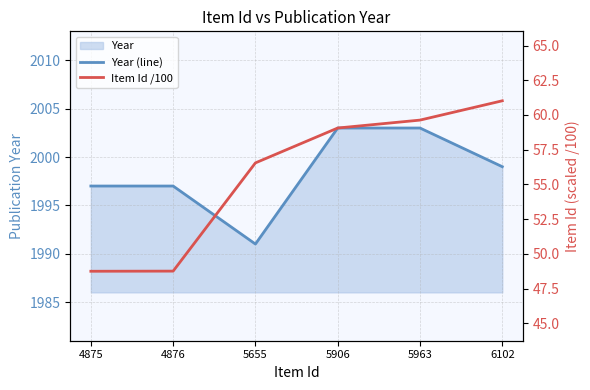

List the series in order of their overall mean, highest first.

Year (line), Item Id /100